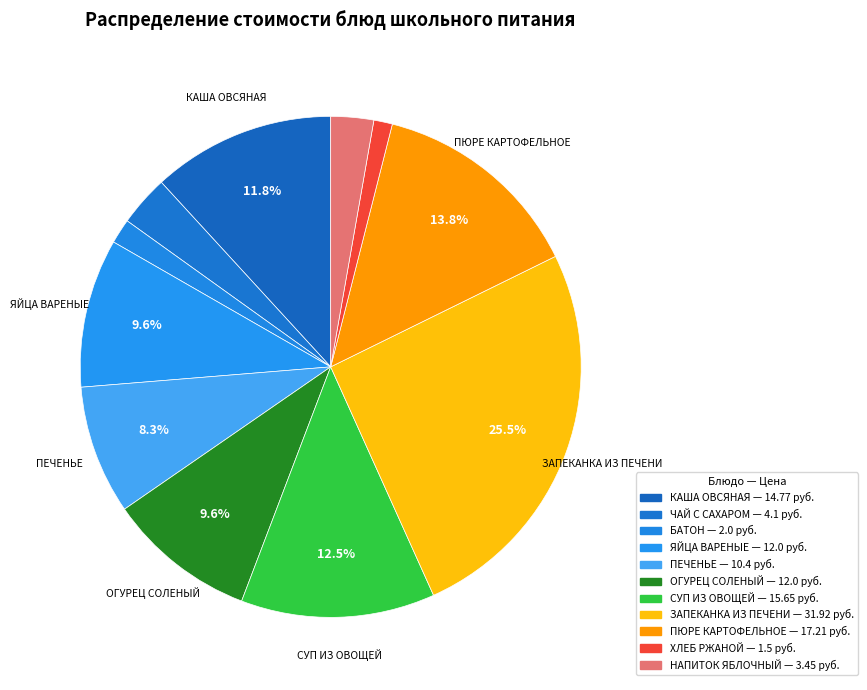

What portion of the pie excludes ЗАПЕКАНКА ИЗ ПЕЧЕНИ?

74.5%